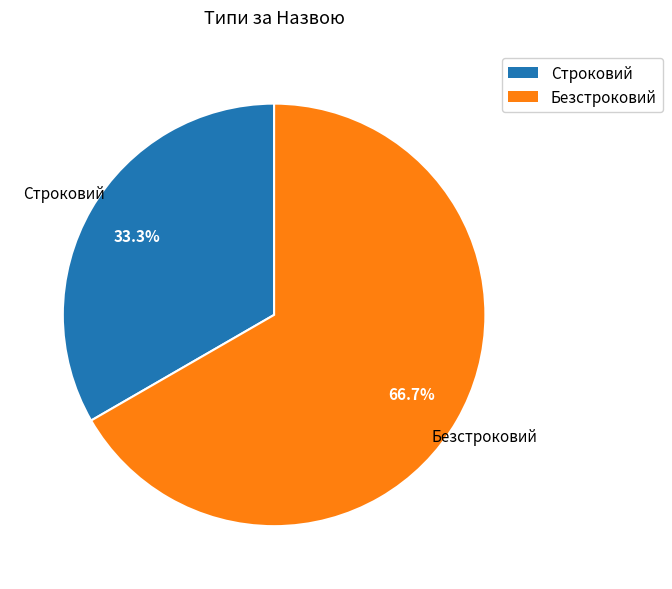

To the nearest percent, what is the average slice percentage?

50%